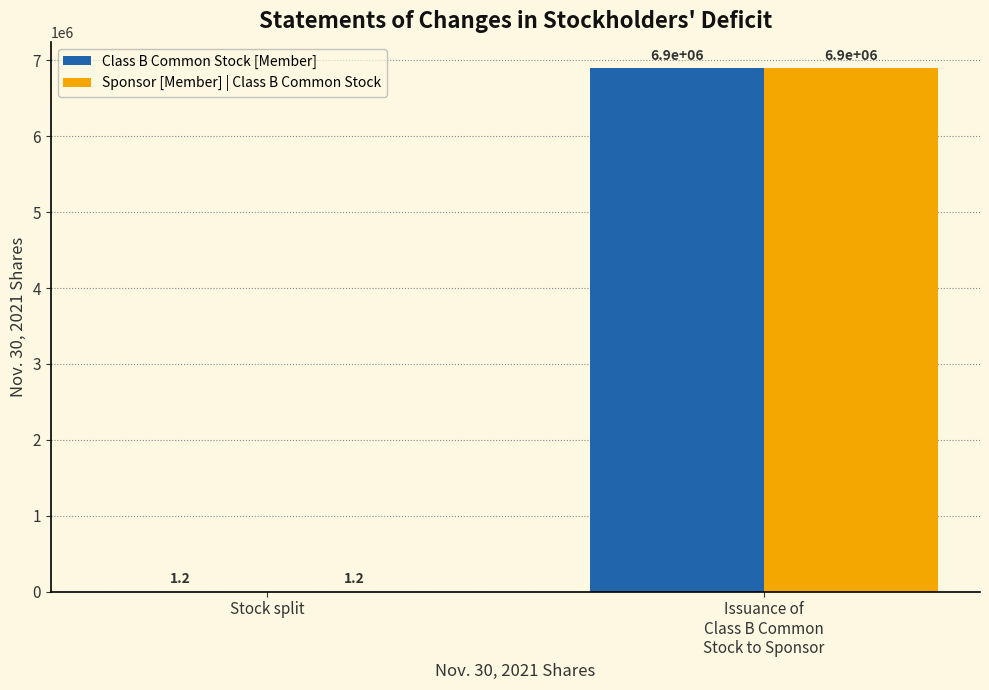

What is the total value across all series at Stock split?

2.4